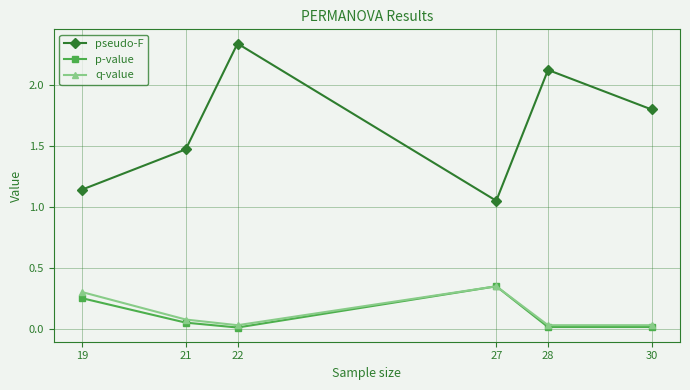

Does the chart display data point markers on the line(s)?

Yes